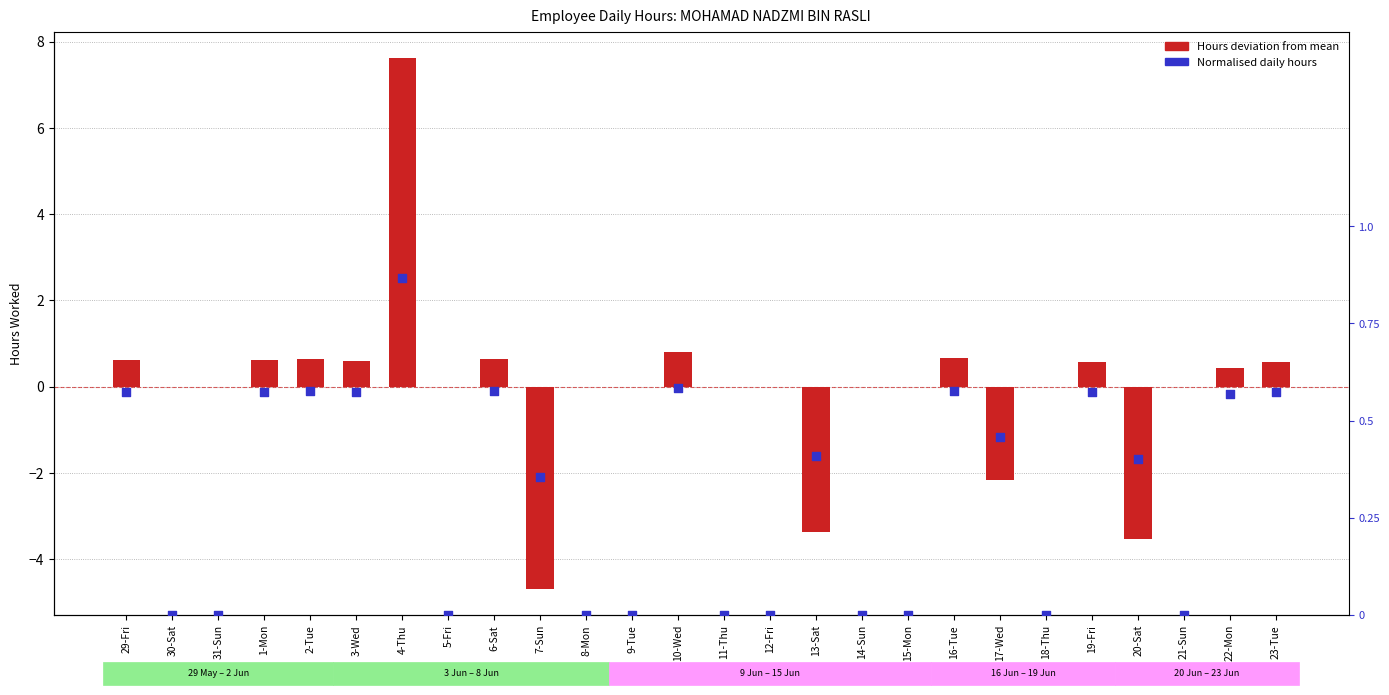

At how many categories does at least one series exceed -3?

26